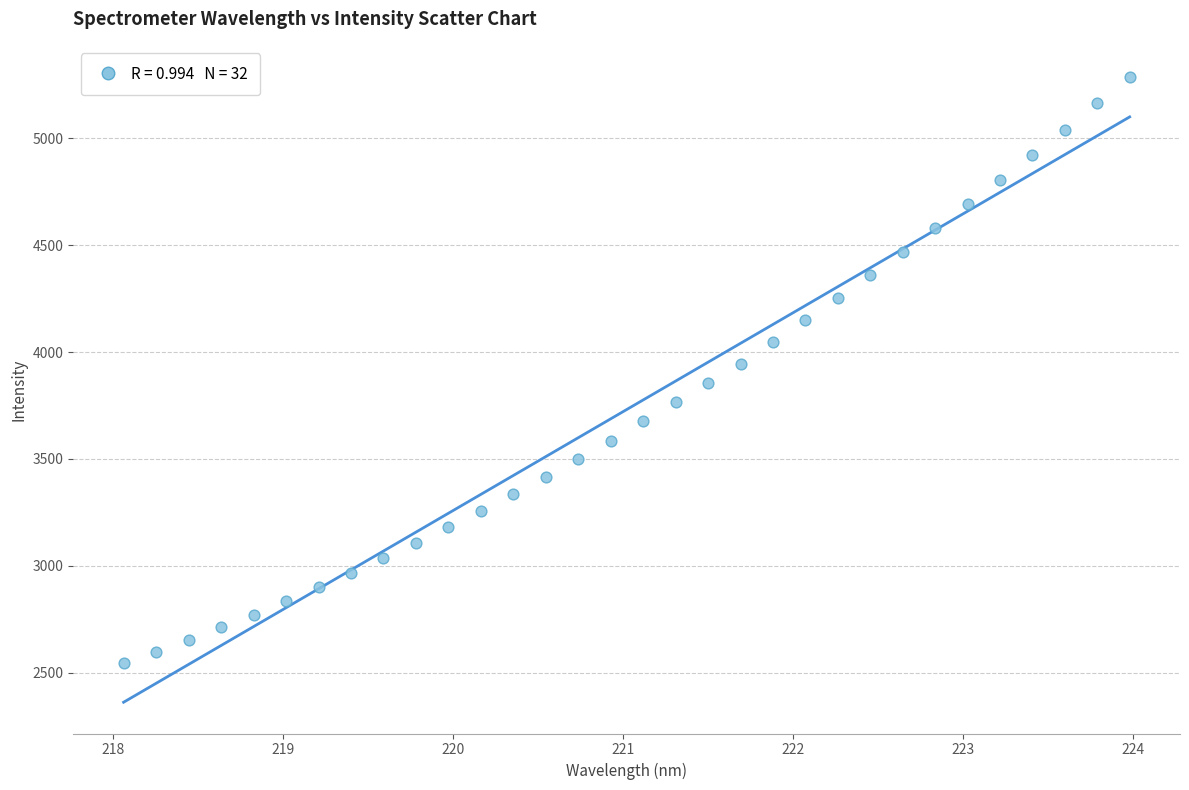

What is the range of Y values (max minus min)?

2744.4